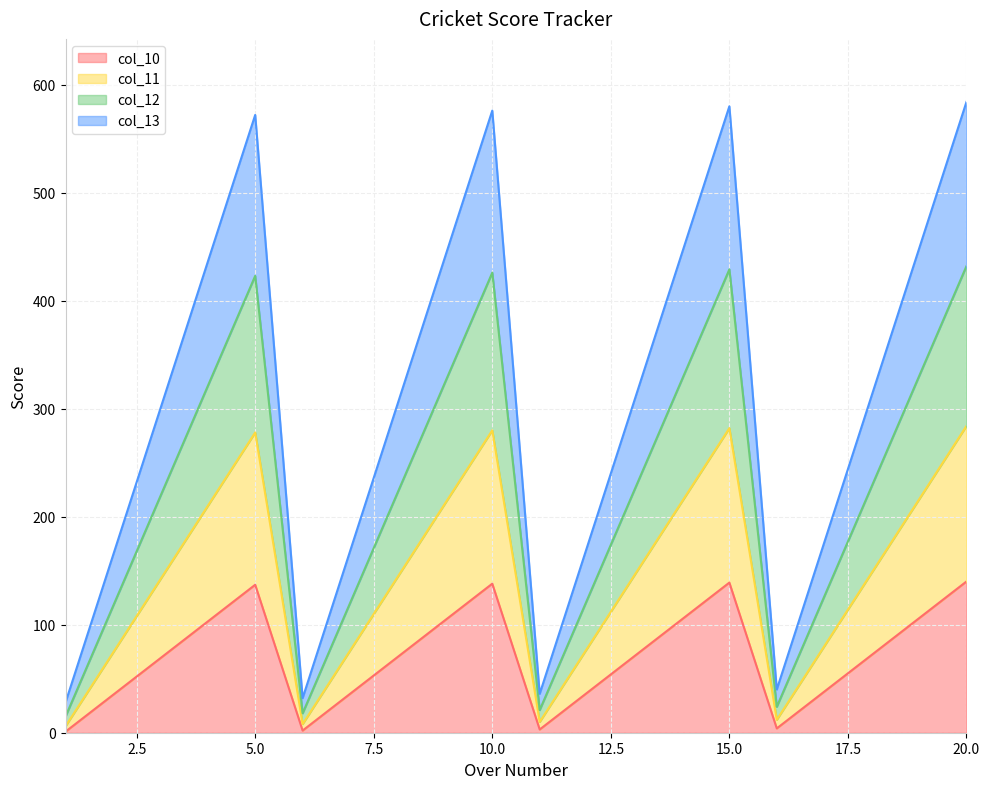

Does the chart display data point markers on the line(s)?

No